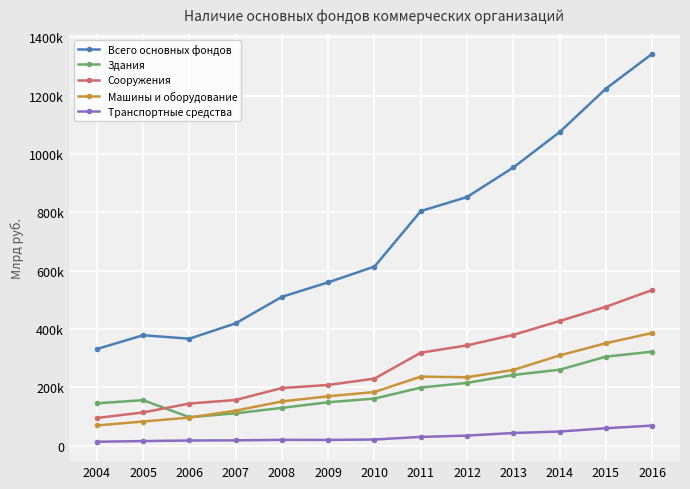

At 2013, list the series in order from smallest to largest.

Транспортные средства, Здания, Машины и оборудование, Сооружения, Всего основных фондов